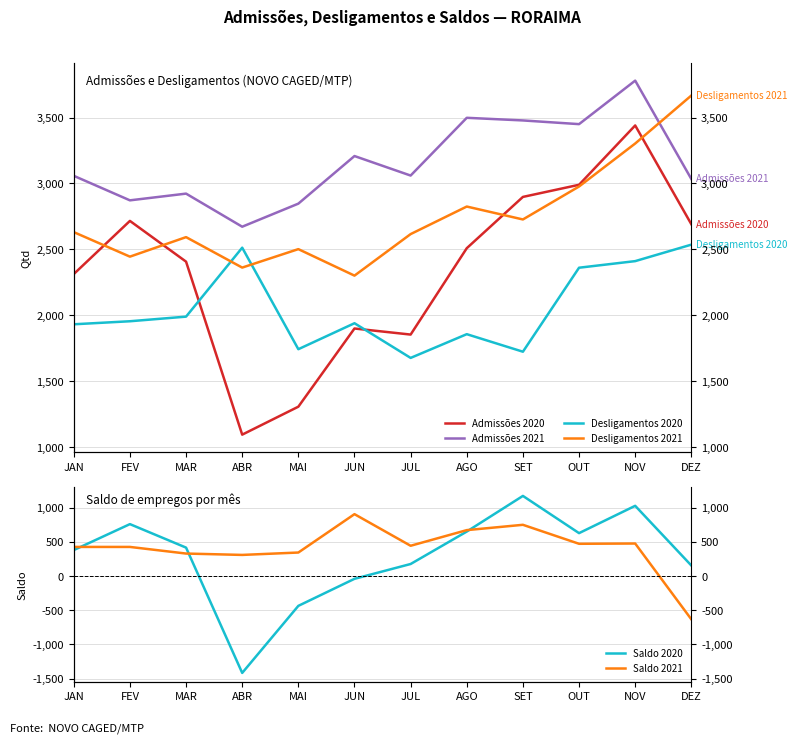

True or false: Admissões 2021 has a value of 3058 at JAN.

True